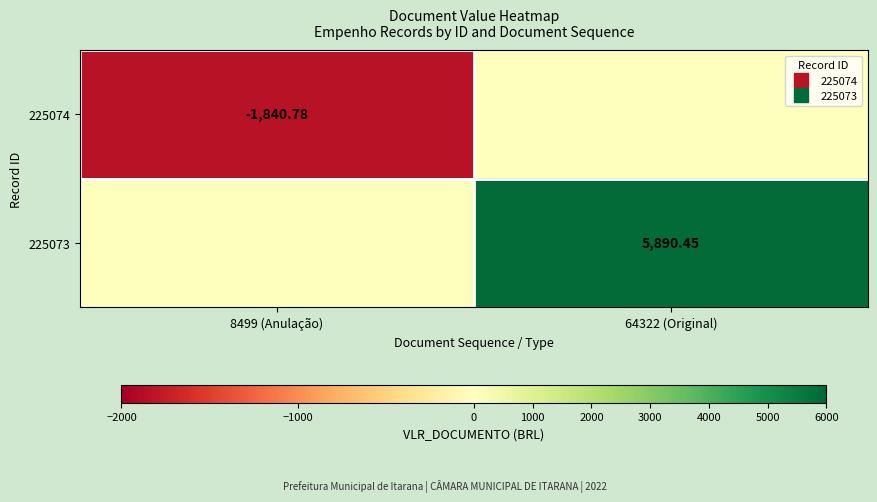

What is the difference between the 225073 values at 64322 (Original) and 8499 (Anulação)?

5890.4